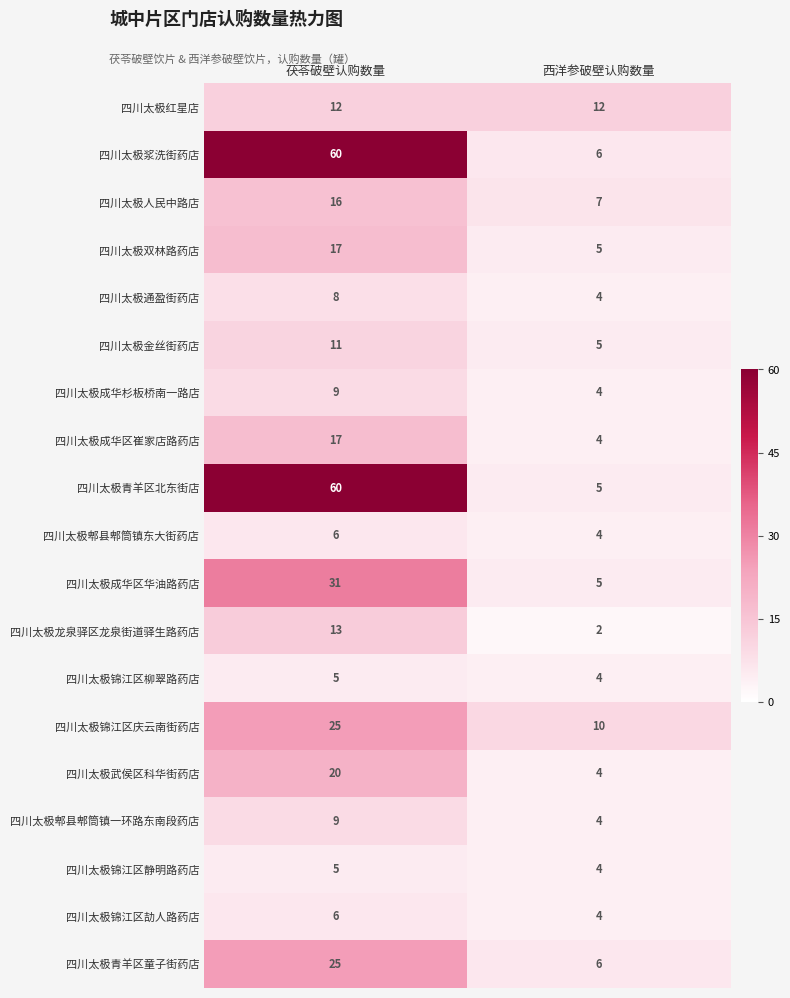

Where is 四川太极人民中路店 nearest to the value 11?

西洋参破壁认购数量